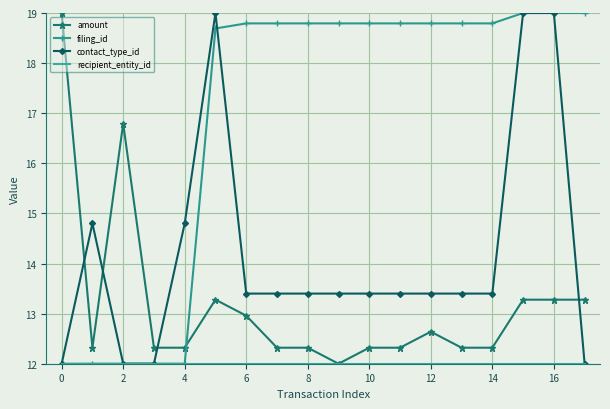

After their last crossing, which series has the higher values: amount or filing_id?

filing_id